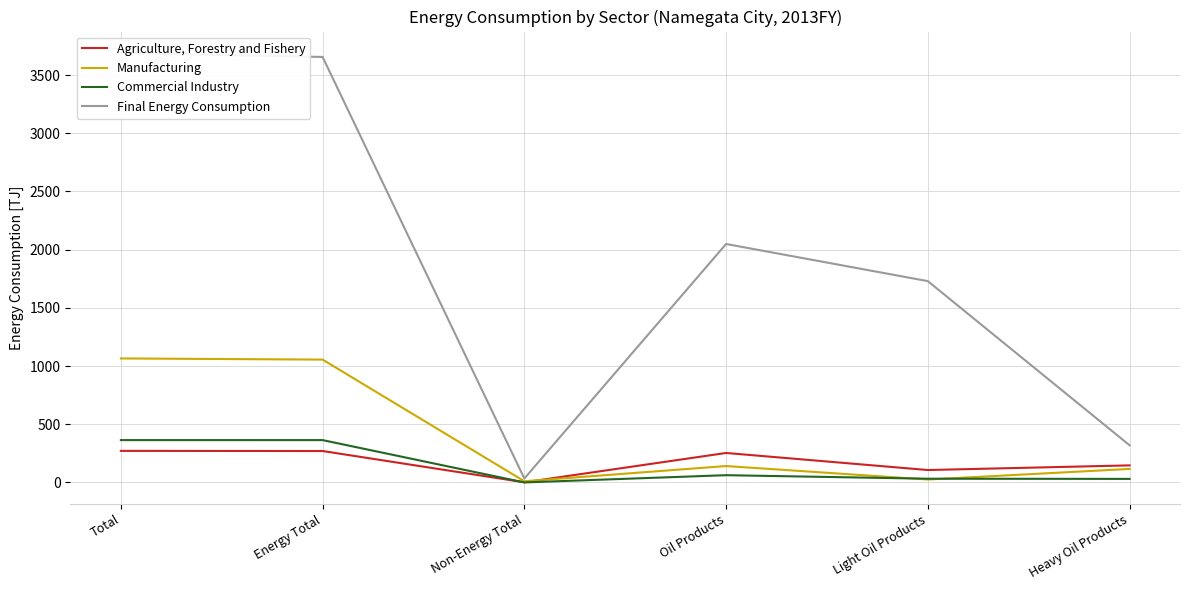

Where is Agriculture, Forestry and Fishery nearest to the value 136?

Heavy Oil Products